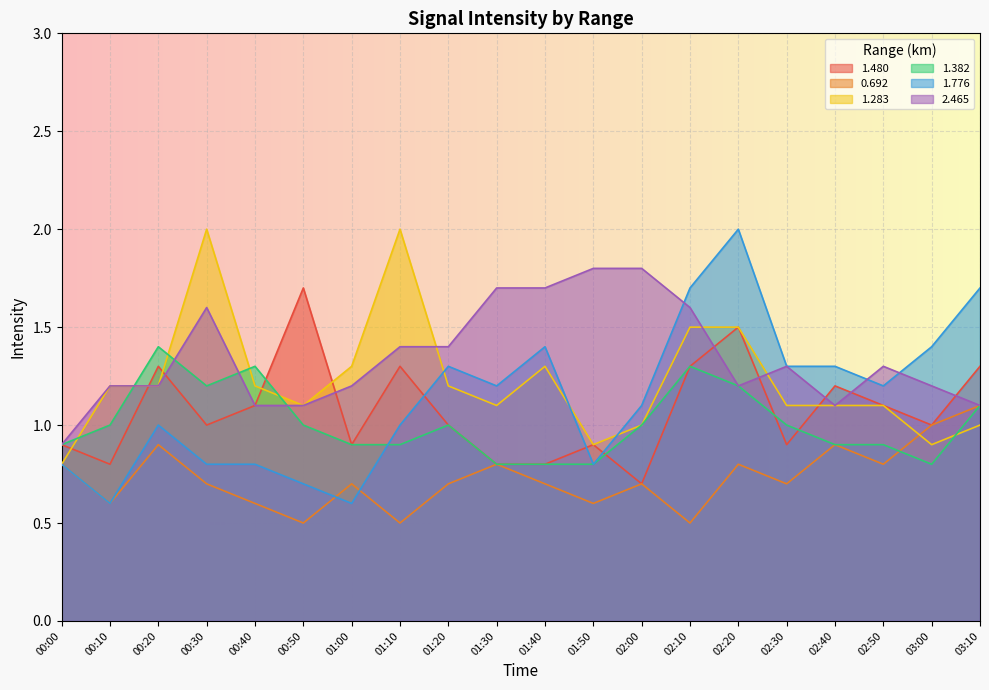

The 1.382 series shows 2.1 at 02:20. True or false?

False